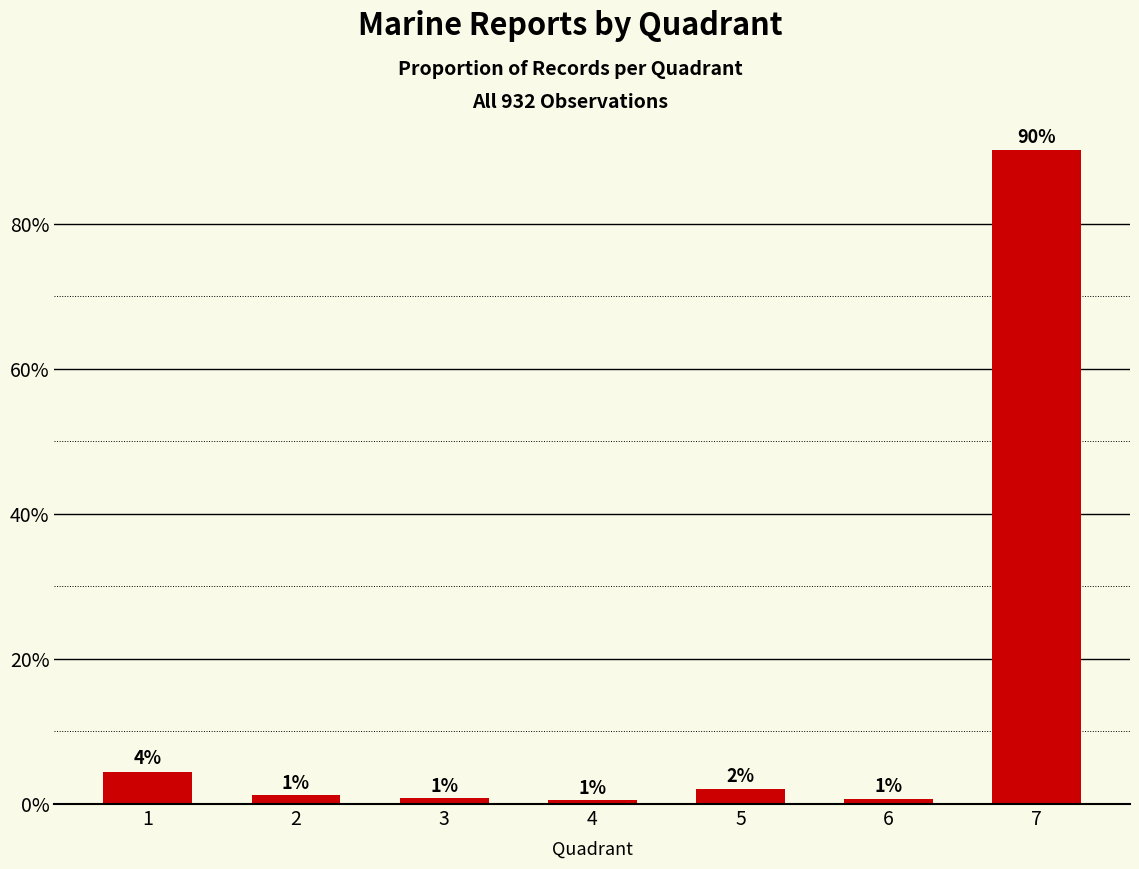

Are the bars horizontal?

No